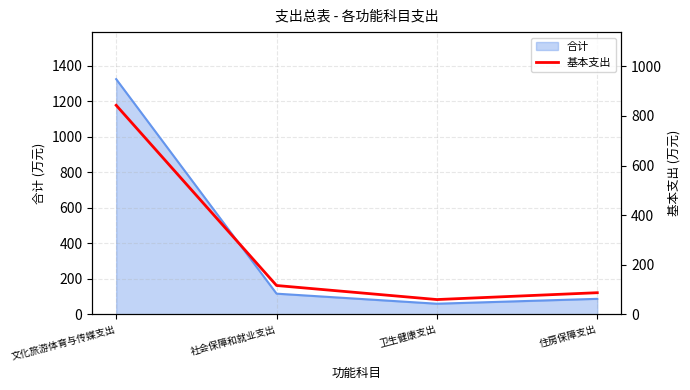

Where does the data first go above 116?

文化旅游体育与传媒支出